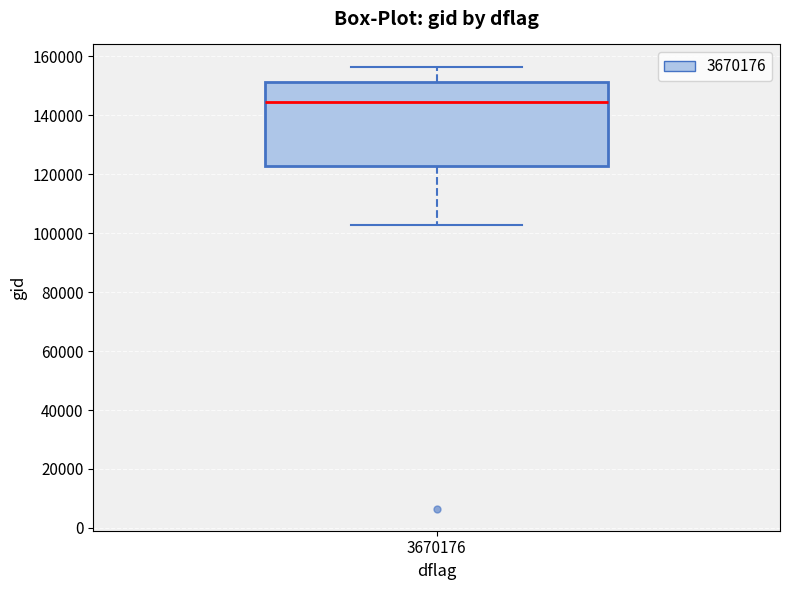

Read this box plot against the y-axis: the position of the median line, the range covered by the box, and the ends of both whiskers. The values are not printed on the chart, so give them approximately, as read against the axis.

median 144000, box 122000 to 152000, whiskers 102000 to 156000